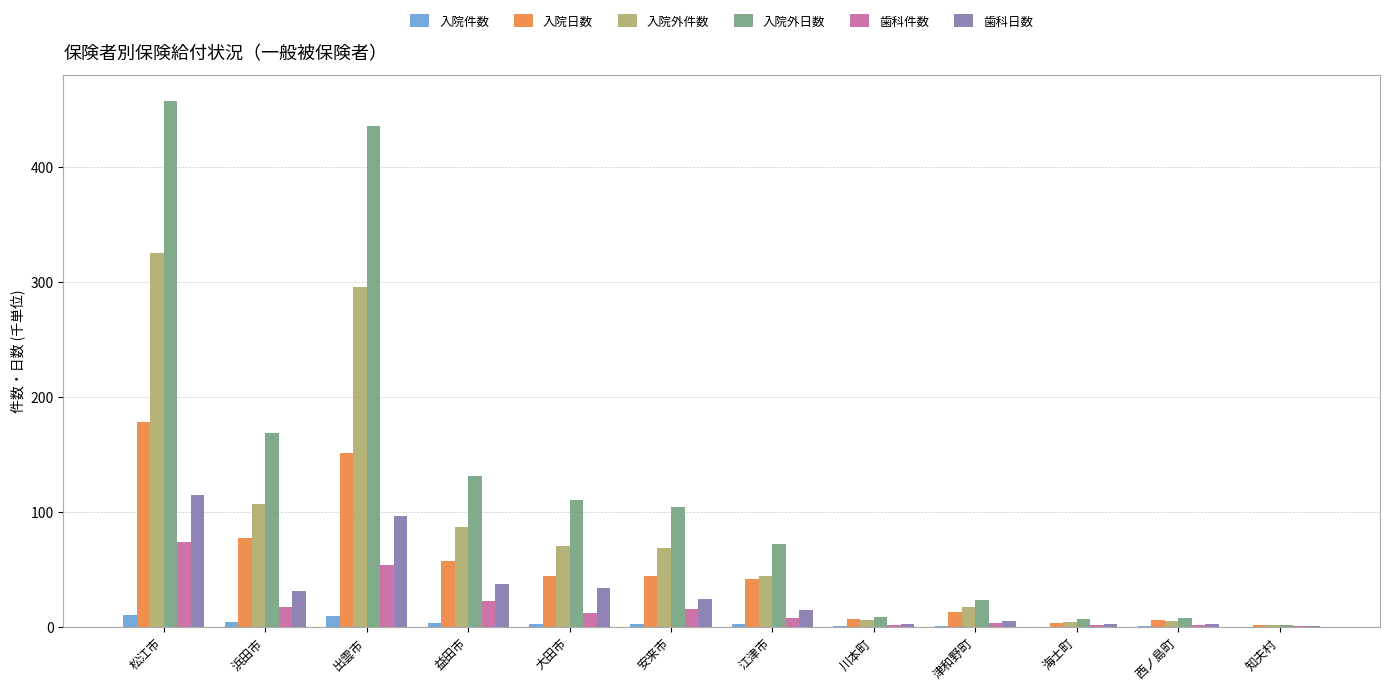

True or false: 入院外日数 has a value of 110.7 at 大田市.

True